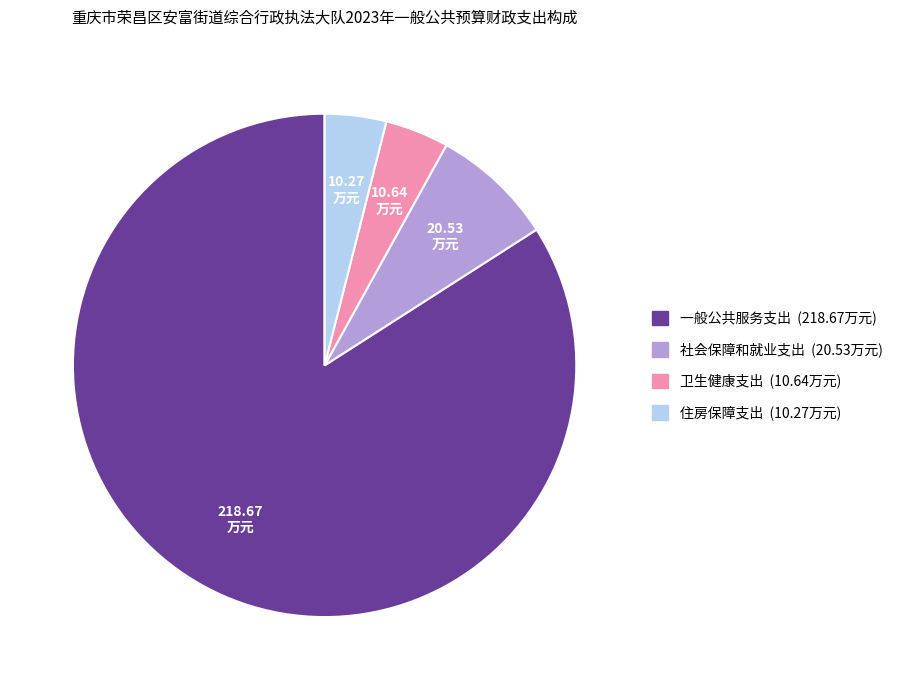

Which slice is the largest?

一般公共服务支出